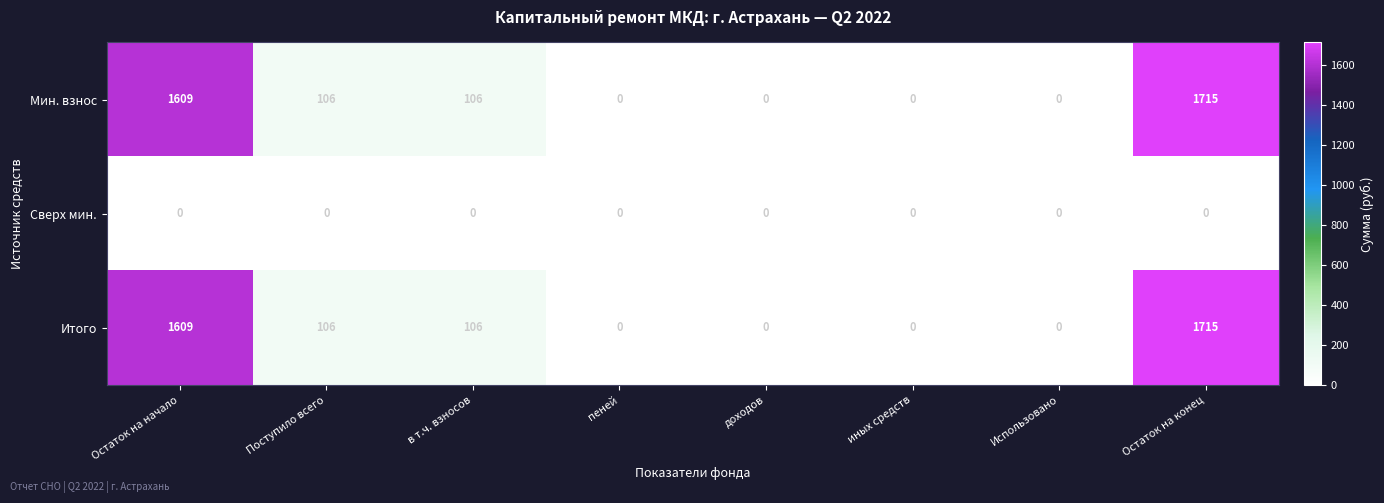

How many data points in Мин. взнос are less than 106?

4